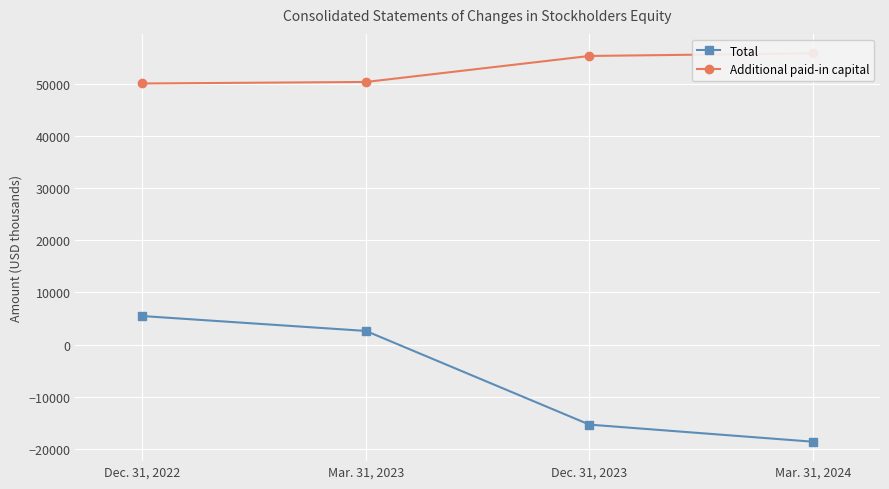

Which has a higher value, Dec. 31, 2023 or Mar. 31, 2024?

Dec. 31, 2023